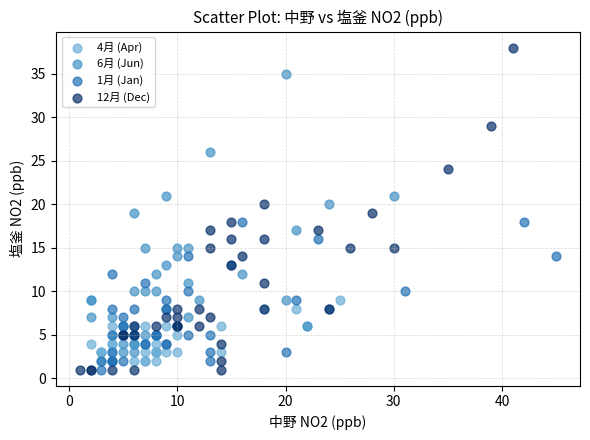

Which series contains the highest Y value?

12月 (Dec)